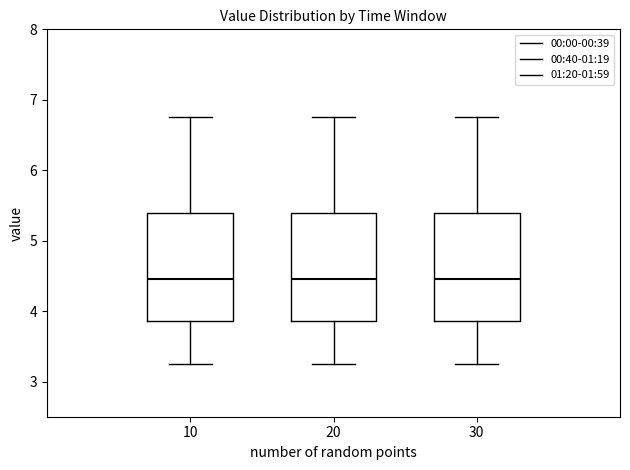

Where is the lower edge of the box at x = 20 on the y-axis? The values are not printed on the chart, so give them approximately, as read against the axis.

3.9